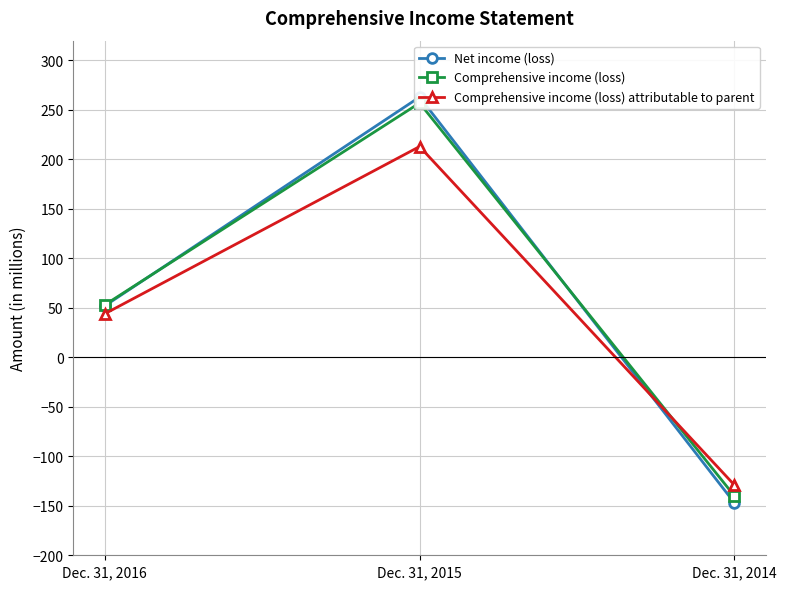

List the labels in order of Comprehensive income (loss) attributable to parent value, smallest first.

Dec. 31, 2014, Dec. 31, 2016, Dec. 31, 2015